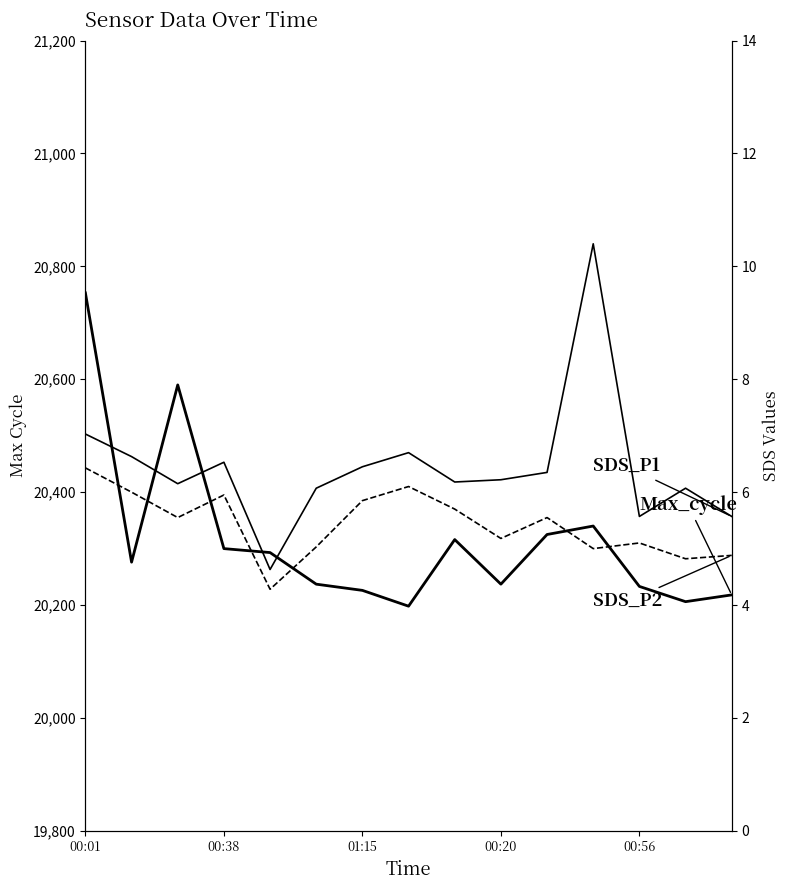

True or false: SDS_P2 and SDS_P1 cross at least once.

False